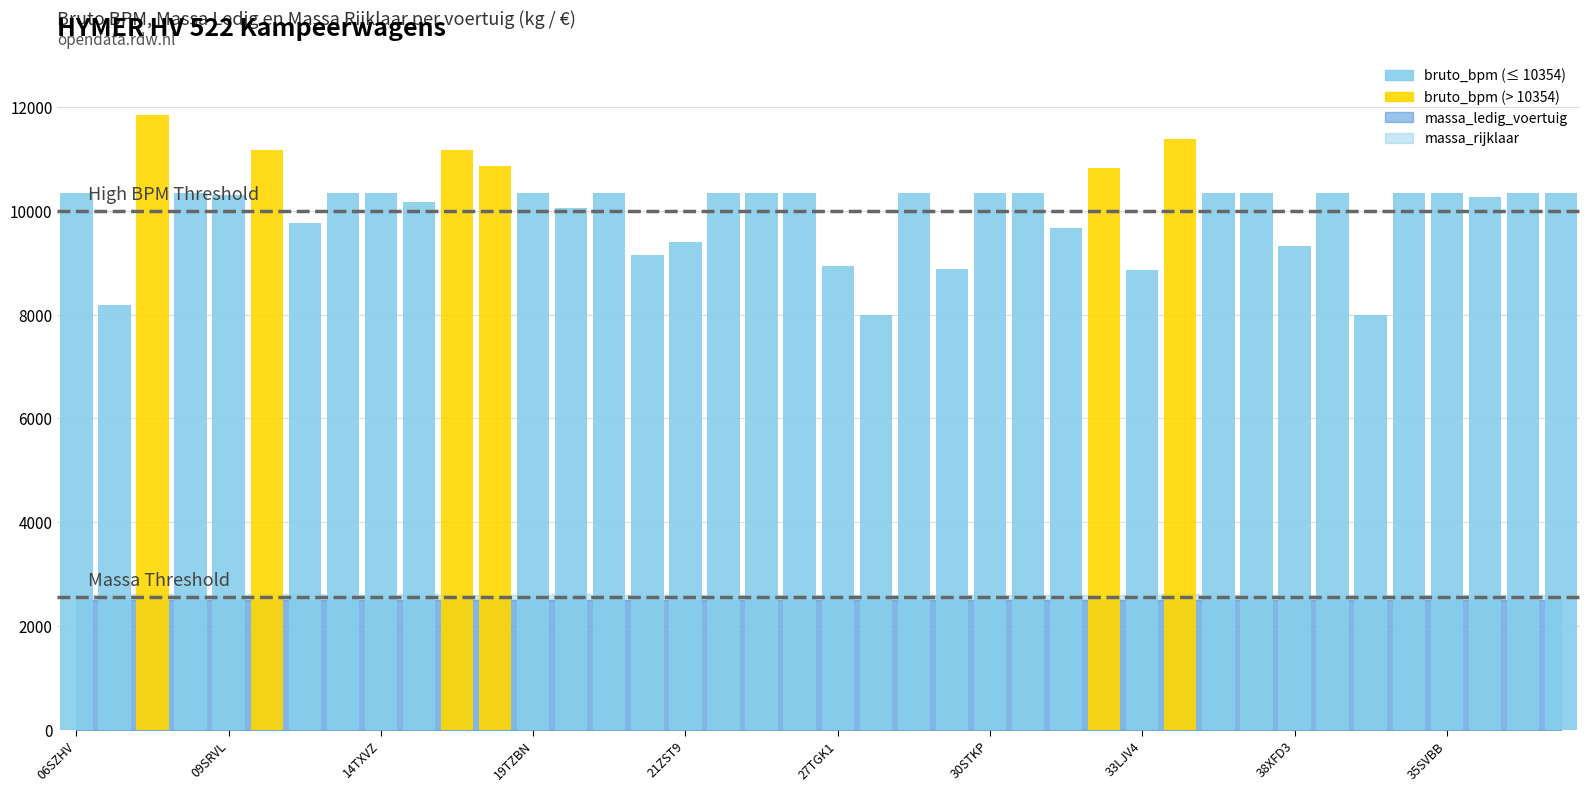

Reading left to right, what are all the values shown in this chart?

massa_ledig_voertuig: 06SZHV=2500	07NGX9=2500	07ZFRZ=2510	08SVFG=2500	09SRVL=2500	10GLZ5=2510	12KKG5=2510	13SXRB=2500	14TXVZ=2500	15KRP7=2510	17TPGF=2500	18GFS8=2500	19TZBN=2500	1KKT64=2510	20STNP=2500	21KVZ3=2500	21ZST9=2500	22SZDX=2500	25SZBR=2500	25TVPD=2500	27TGK1=2500	29PHJ1=2500	29STKP=2500	2KFT37=2500	30STKP=2500	31STKP=2500	32STKP=2500	32XBHV=2500	33LJV4=2500	36ZSDJ=2510	37SNXS=2500	38SNXS=2500	38XFD3=2500	39SNXS=2500	3XDT25=2500	40SNXS=2500	35SVBB=2500	35TDKN=2500	35TDZS=2500	33STKP=2500
massa_rijklaar: 06SZHV=2600	07NGX9=2600	07ZFRZ=2610	08SVFG=2600	09SRVL=2600	10GLZ5=2610	12KKG5=2610	13SXRB=2600	14TXVZ=2600	15KRP7=2610	17TPGF=2600	18GFS8=2600	19TZBN=2600	1KKT64=2610	20STNP=2600	21KVZ3=2600	21ZST9=2600	22SZDX=2600	25SZBR=2600	25TVPD=2600	27TGK1=2600	29PHJ1=2600	29STKP=2600	2KFT37=2600	30STKP=2600	31STKP=2600	32STKP=2600	32XBHV=2600	33LJV4=2600	36ZSDJ=2610	37SNXS=2600	38SNXS=2600	38XFD3=2600	39SNXS=2600	3XDT25=2600	40SNXS=2600	35SVBB=2600	35TDKN=2600	35TDZS=2600	33STKP=2600
bruto_bpm: 06SZHV=10354	07NGX9=8188	07ZFRZ=11853	08SVFG=10354	09SRVL=10301	10GLZ5=11175	12KKG5=9766	13SXRB=10354	14TXVZ=10354	15KRP7=10169	17TPGF=11173	18GFS8=10858	19TZBN=10354	1KKT64=10056	20STNP=10354	21KVZ3=9149	21ZST9=9394	22SZDX=10354	25SZBR=10354	25TVPD=10354	27TGK1=8942	29PHJ1=7999	29STKP=10354	2KFT37=8883	30STKP=10354	31STKP=10354	32STKP=9676	32XBHV=10834	33LJV4=8866	36ZSDJ=11387	37SNXS=10354	38SNXS=10354	38XFD3=9319	39SNXS=10354	3XDT25=7999	40SNXS=10354	35SVBB=10354	35TDKN=10278	35TDZS=10354	33STKP=10354